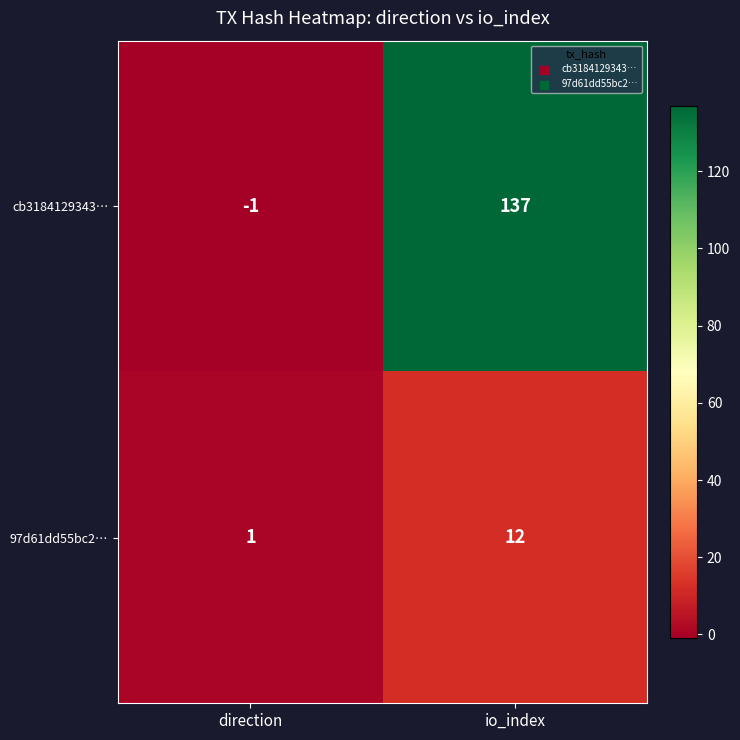

Reading right to left, what are all the values shown in this chart?

cb3184129343…: 137	-1
97d61dd55bc2…: 12	1